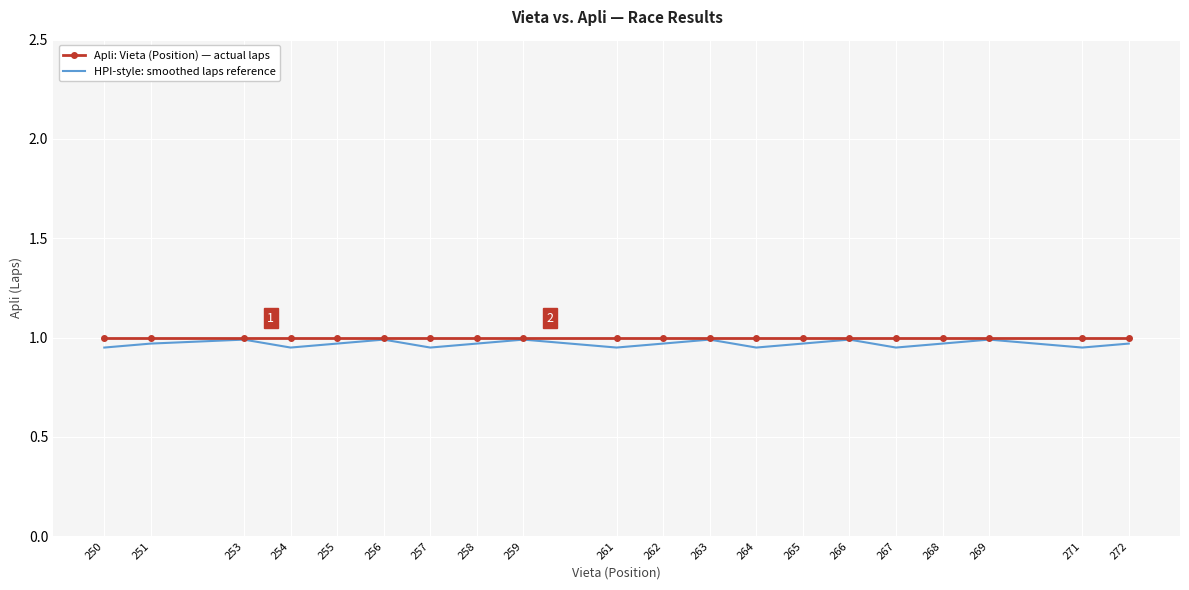

Which series has the largest range (max minus min)?

HPI-style: smoothed laps reference